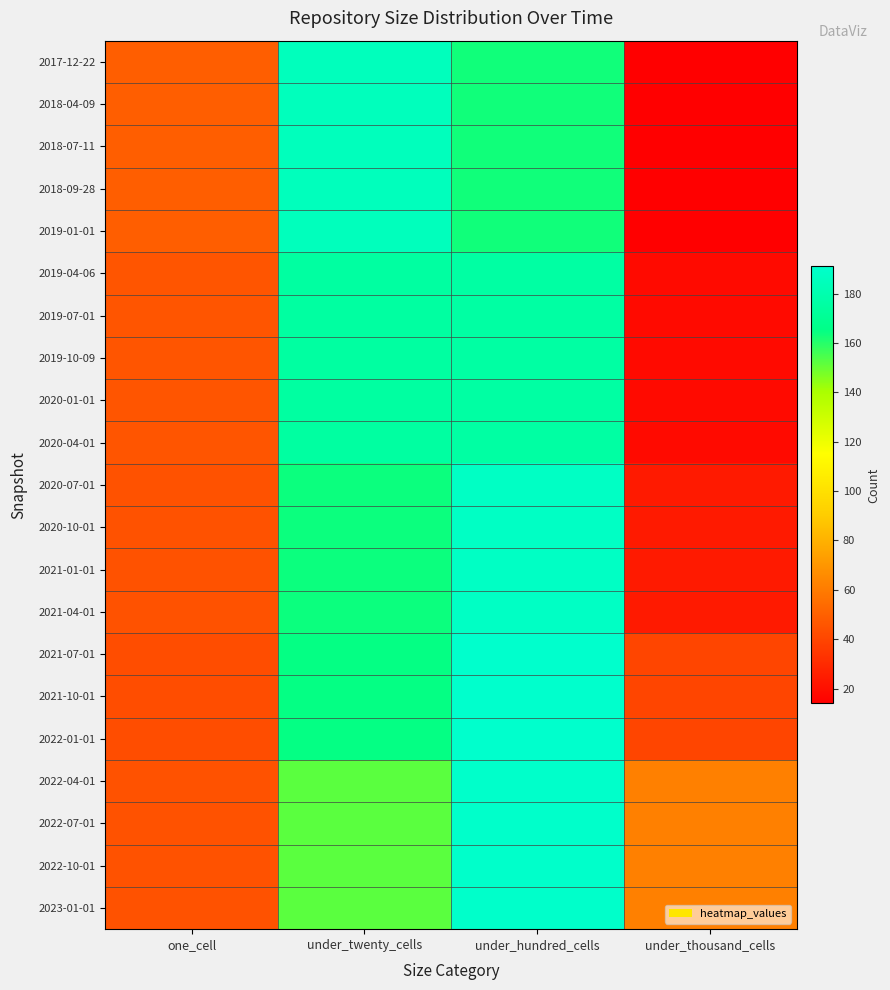

Reading right to left, transcribe all the data shown in this chart.

2017-12-22: under_thousand_cells=14	under_hundred_cells=163	under_twenty_cells=185	one_cell=49
2018-04-09: under_thousand_cells=14	under_hundred_cells=163	under_twenty_cells=185	one_cell=49
2018-07-11: under_thousand_cells=14	under_hundred_cells=163	under_twenty_cells=185	one_cell=49
2018-09-28: under_thousand_cells=14	under_hundred_cells=163	under_twenty_cells=185	one_cell=49
2019-01-01: under_thousand_cells=14	under_hundred_cells=163	under_twenty_cells=185	one_cell=49
2019-04-06: under_thousand_cells=18	under_hundred_cells=176	under_twenty_cells=175	one_cell=46
2019-07-01: under_thousand_cells=18	under_hundred_cells=176	under_twenty_cells=175	one_cell=46
2019-10-09: under_thousand_cells=18	under_hundred_cells=176	under_twenty_cells=175	one_cell=46
2020-01-01: under_thousand_cells=18	under_hundred_cells=176	under_twenty_cells=175	one_cell=46
2020-04-01: under_thousand_cells=18	under_hundred_cells=176	under_twenty_cells=175	one_cell=46
2020-07-01: under_thousand_cells=24	under_hundred_cells=188	under_twenty_cells=164	one_cell=45
2020-10-01: under_thousand_cells=24	under_hundred_cells=188	under_twenty_cells=164	one_cell=45
2021-01-01: under_thousand_cells=24	under_hundred_cells=188	under_twenty_cells=164	one_cell=45
2021-04-01: under_thousand_cells=24	under_hundred_cells=188	under_twenty_cells=164	one_cell=45
2021-07-01: under_thousand_cells=40	under_hundred_cells=191	under_twenty_cells=165	one_cell=43
2021-10-01: under_thousand_cells=40	under_hundred_cells=191	under_twenty_cells=165	one_cell=43
2022-01-01: under_thousand_cells=40	under_hundred_cells=191	under_twenty_cells=165	one_cell=43
2022-04-01: under_thousand_cells=62	under_hundred_cells=190	under_twenty_cells=152	one_cell=45
2022-07-01: under_thousand_cells=62	under_hundred_cells=190	under_twenty_cells=152	one_cell=45
2022-10-01: under_thousand_cells=62	under_hundred_cells=190	under_twenty_cells=152	one_cell=45
2023-01-01: under_thousand_cells=62	under_hundred_cells=190	under_twenty_cells=152	one_cell=45